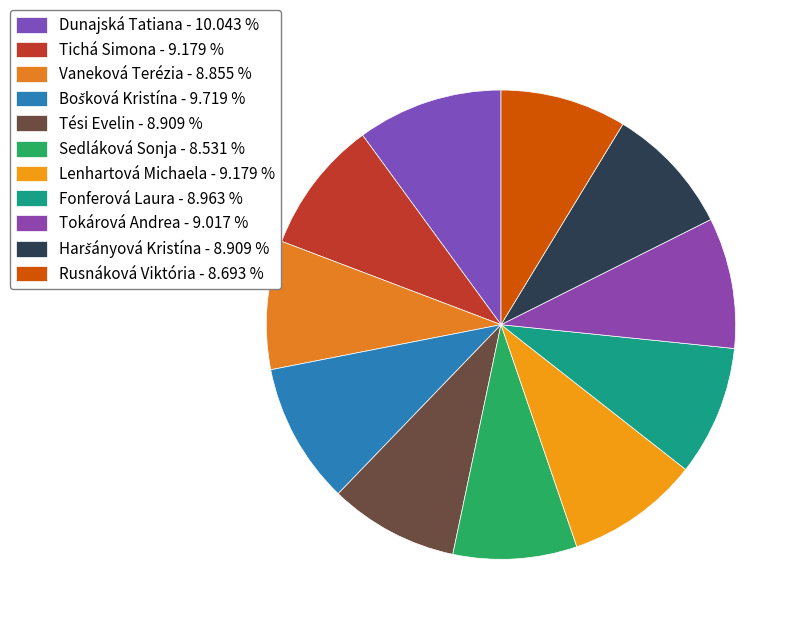

Rank the categories by value from highest to lowest.

Dunajská Tatiana, Bošková Kristína, Tichá Simona, Lenhartová Michaela, Tokárová Andrea, Fonferová Laura, Tési Evelin, Haršányová Kristína, Vaneková Terézia, Rusnáková Viktória, Sedláková Sonja